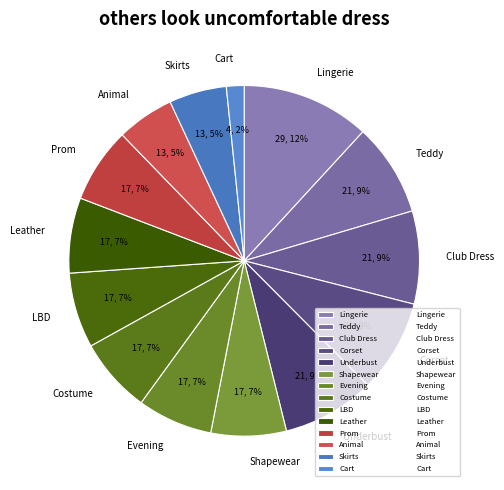

What percentage is the Underbust slice, to the nearest percent?

9%